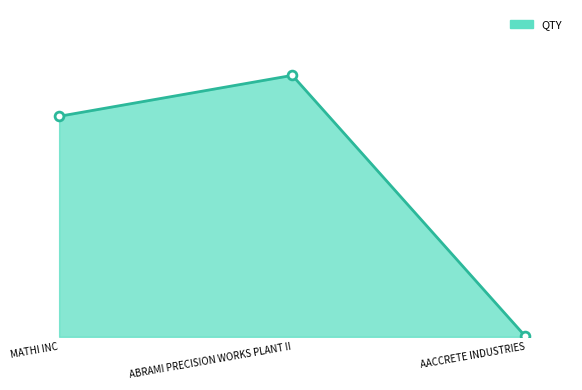

Between AACCRETE INDUSTRIES and ABRAMI PRECISION WORKS PLANT II, which is larger?

ABRAMI PRECISION WORKS PLANT II